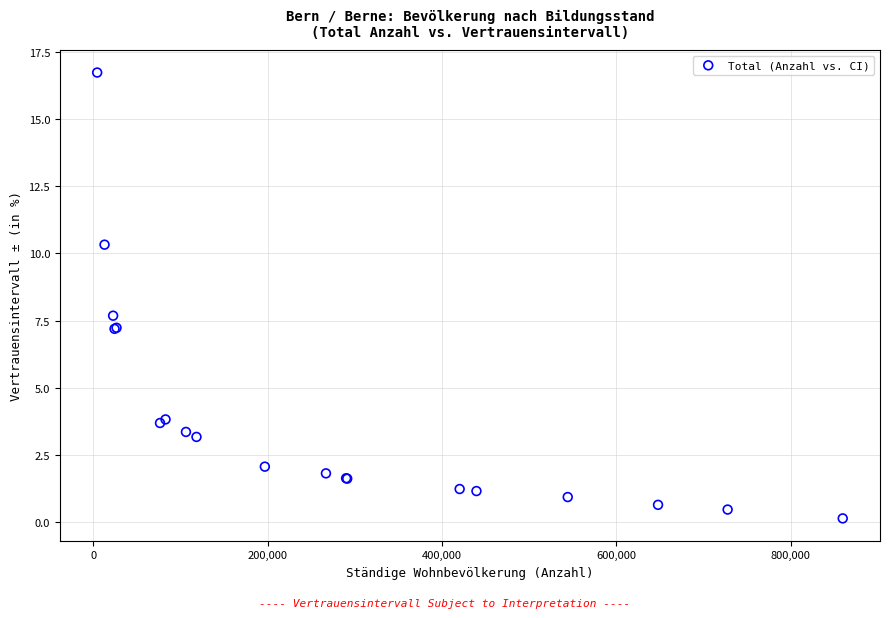

What Y value in the scatter plot is closest to 8?

7.7